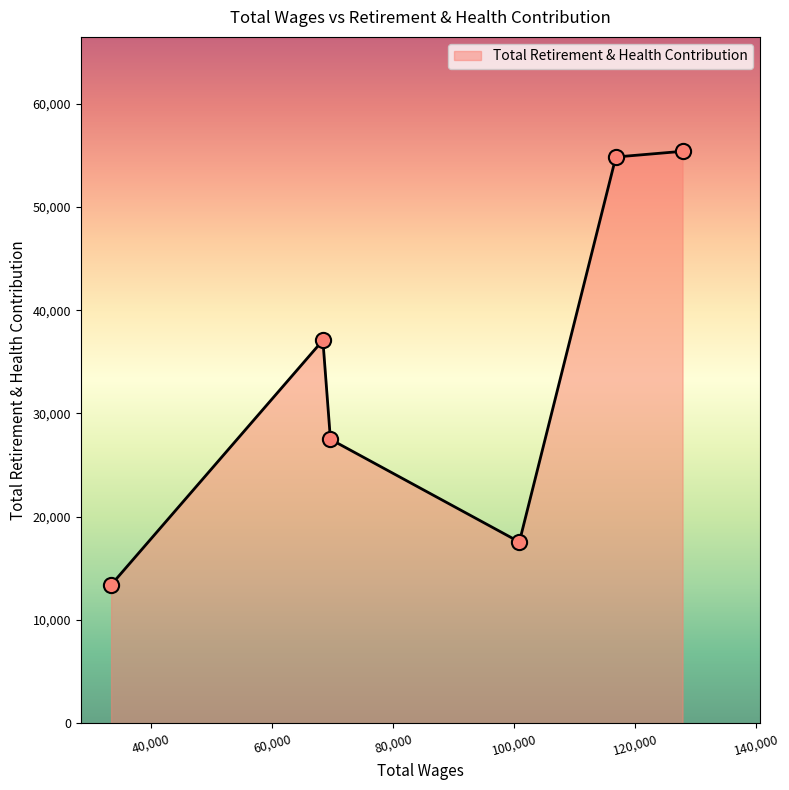

How many interior local valleys (lower than both neighbors) does the data have?

1